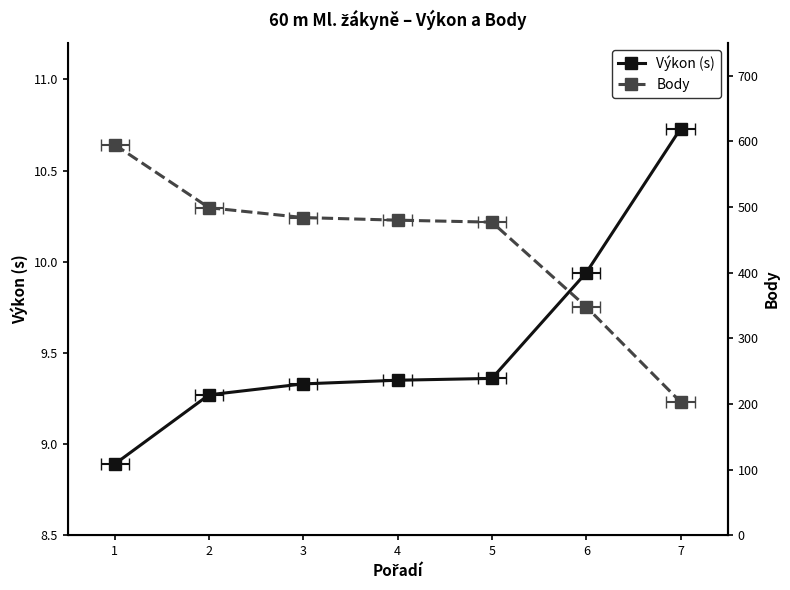

What are all the series names shown in the legend?

Výkon (s), Body